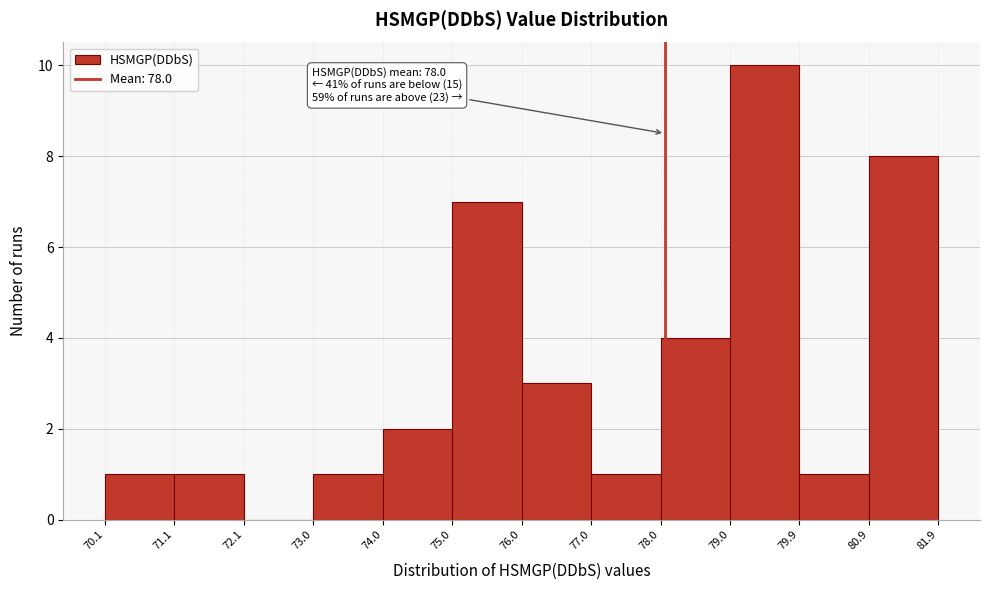

Which range on the x-axis has the tallest bar?

79.0 to 79.9